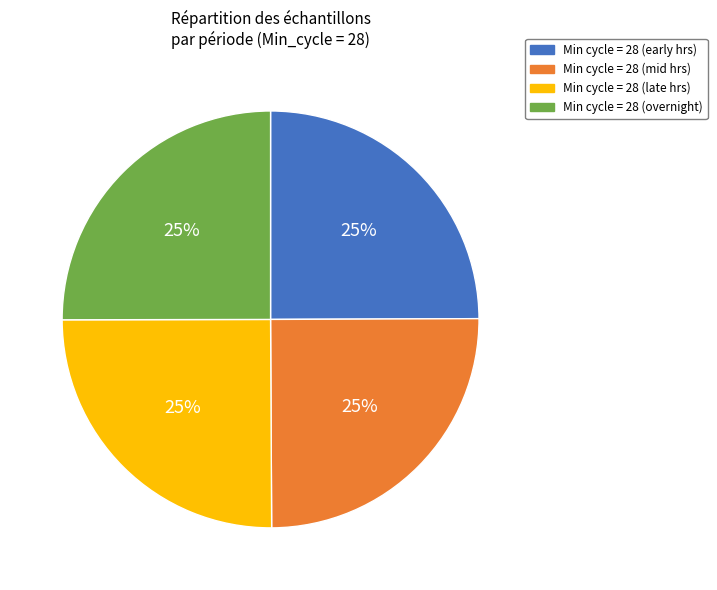

What is the ratio of the value at Min cycle = 28 (overnight) to the value at Min cycle = 28 (early hrs)?

1.0